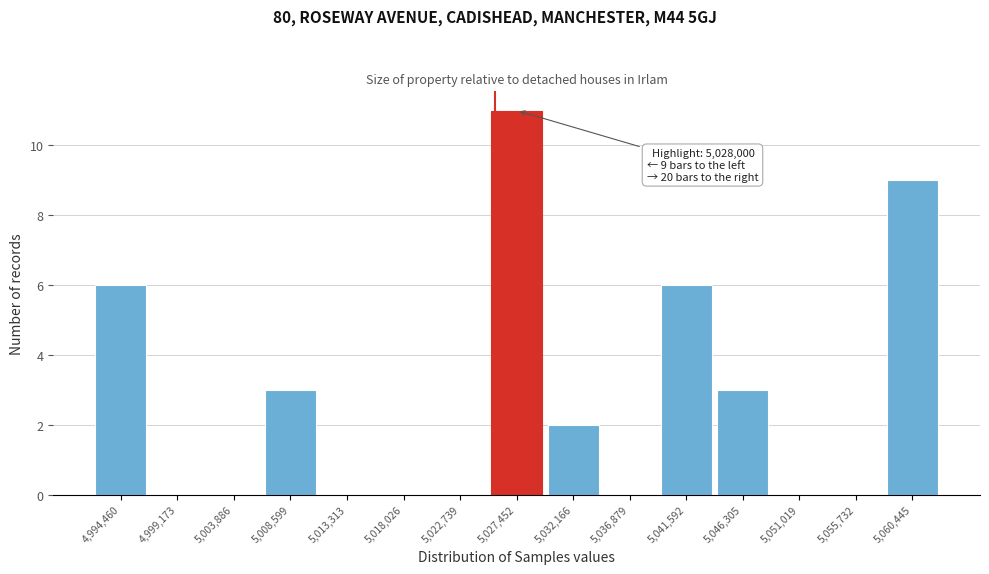

Reading left to right, list all the values displayed in this chart.

4,994,460=6	4,999,173=0	5,003,886=0	5,008,599=3	5,013,313=0	5,018,026=0	5,022,739=0	5,027,452=11	5,032,166=2	5,036,879=0	5,041,592=6	5,046,305=3	5,051,019=0	5,055,732=0	5,060,445=9